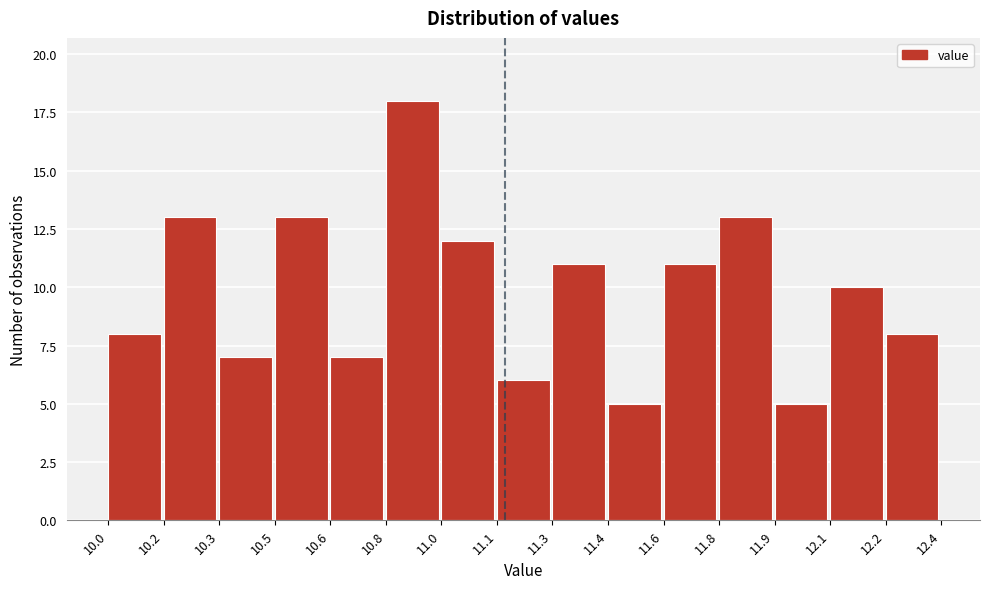

Reading left to right, transcribe all the data shown in this chart.

10.0=8	10.2=13	10.3=7	10.5=13	10.6=7	10.8=18	11.0=12	11.1=6	11.3=11	11.4=5	11.6=11	11.8=13	11.9=5	12.1=10	12.2=8